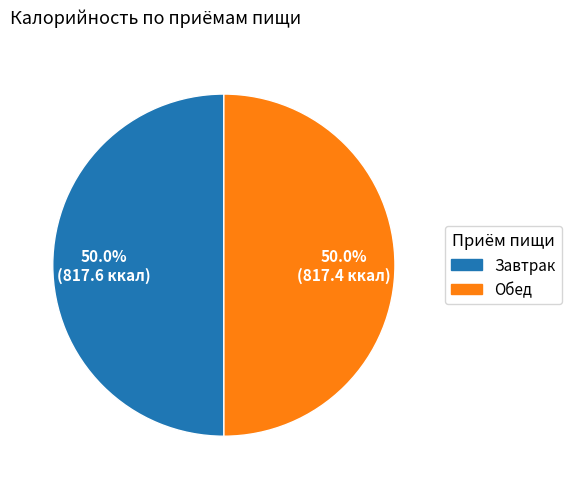

Approximately how many times larger is the value at Обед compared to Завтрак?

1.0